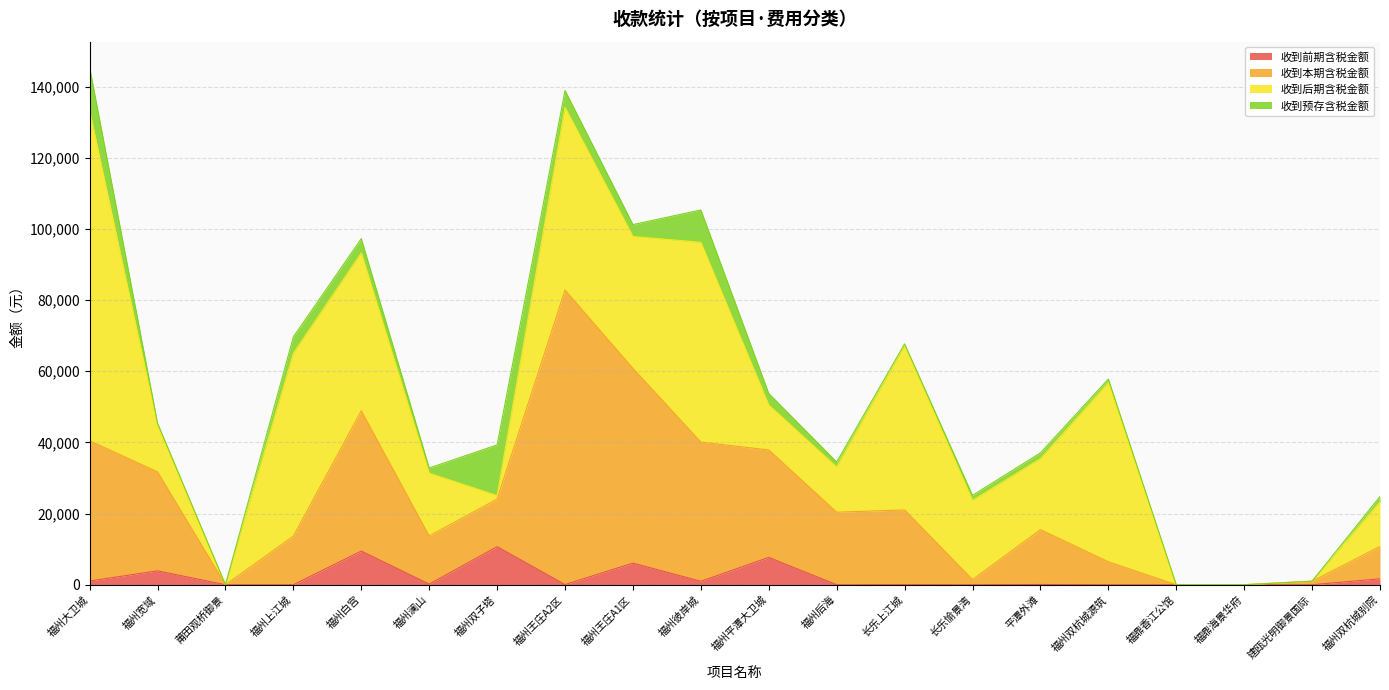

What is the label of the 8th point from the left?

福州王庄A2区